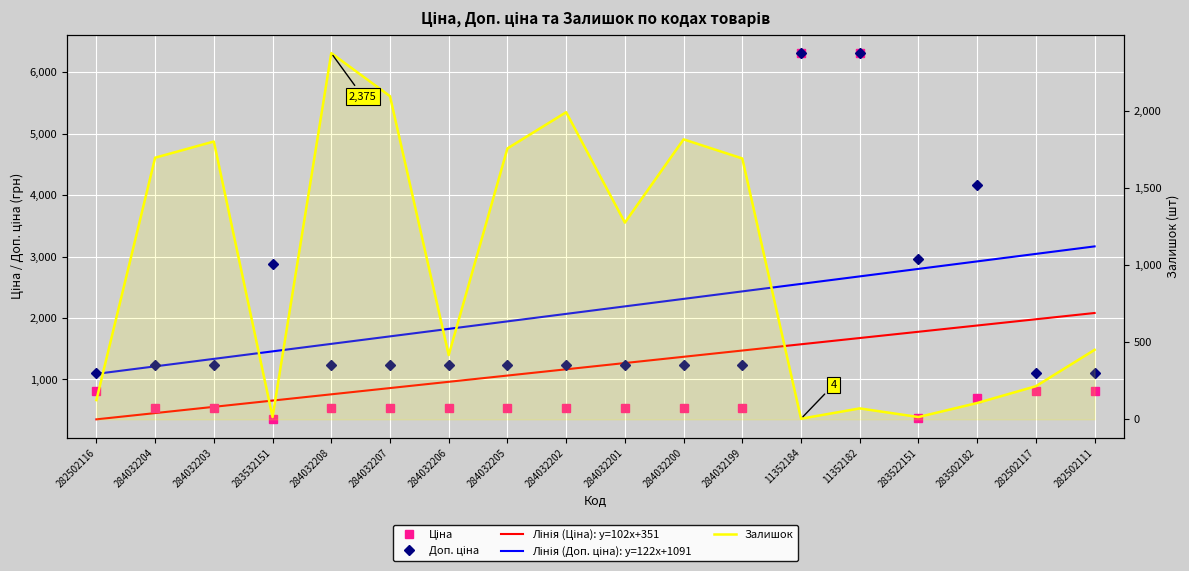

What is the value of the Лінія (Ціна): y=102x+351 point at the 1st from the left?

350.7